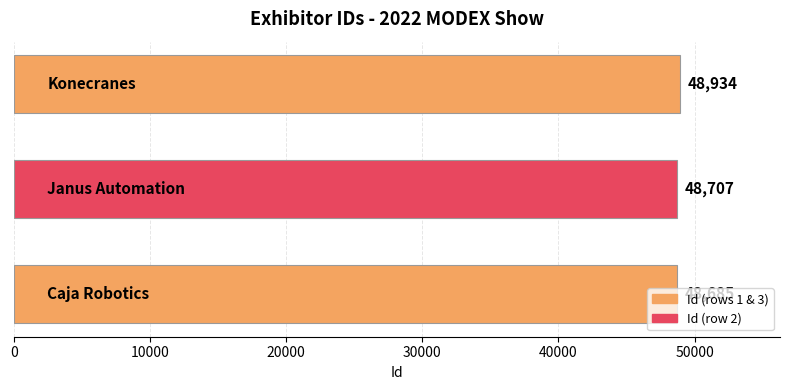

What is the average value?

48775